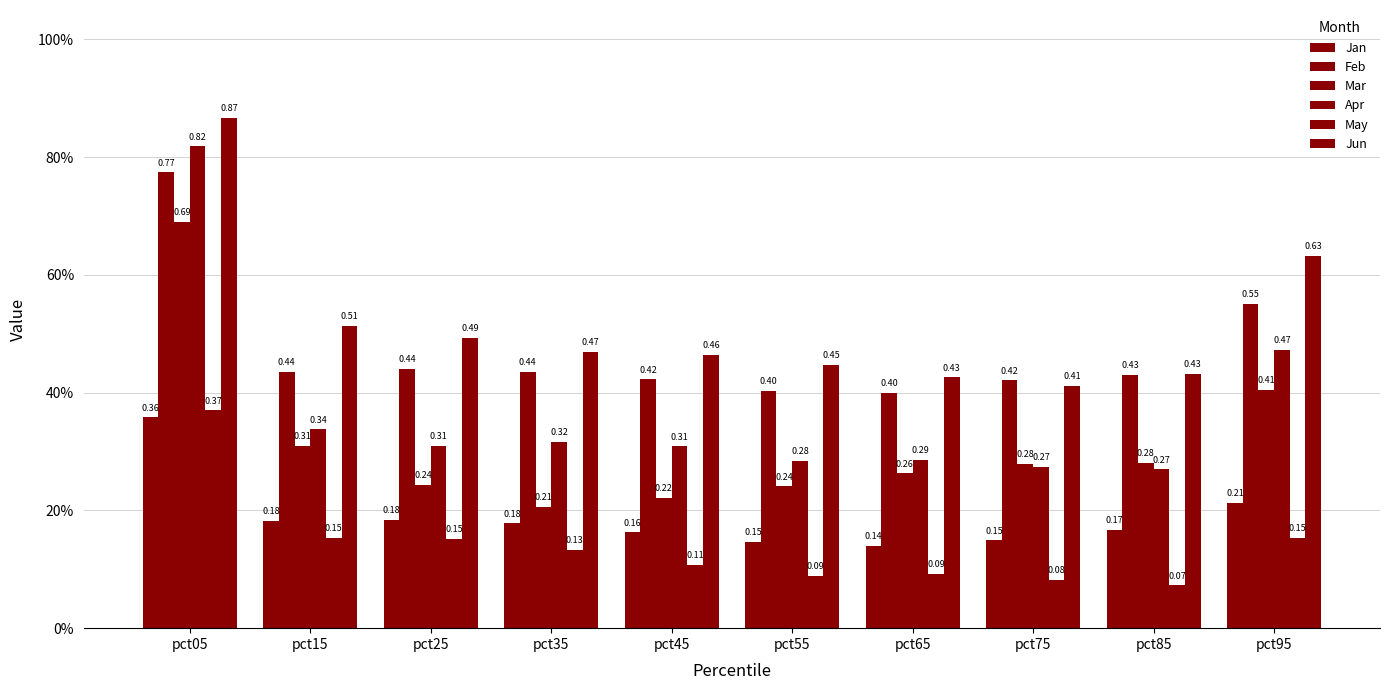

What is the value of the May bar at the 8th from the left?

0.1